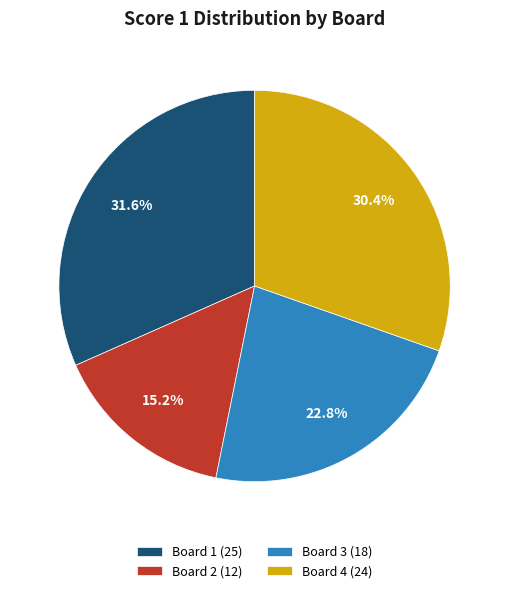

To the nearest percent, what is the difference between the largest and smallest slice percentages?

16%